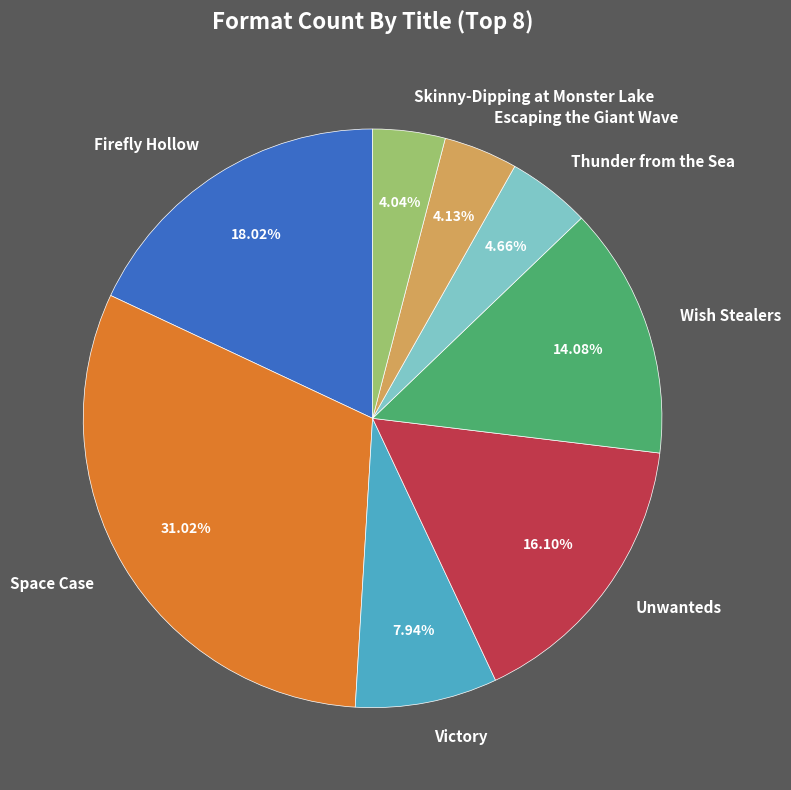

Count the number of slices in the pie.

8